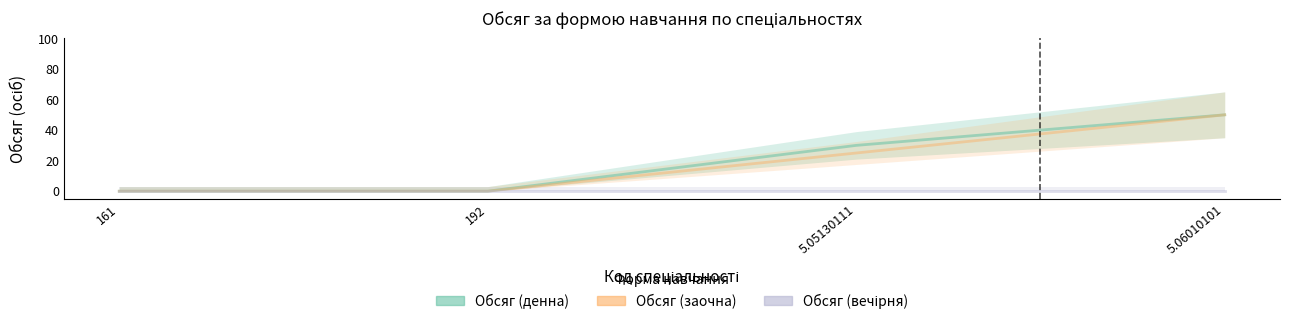

Does the chart have visible grid lines?

No